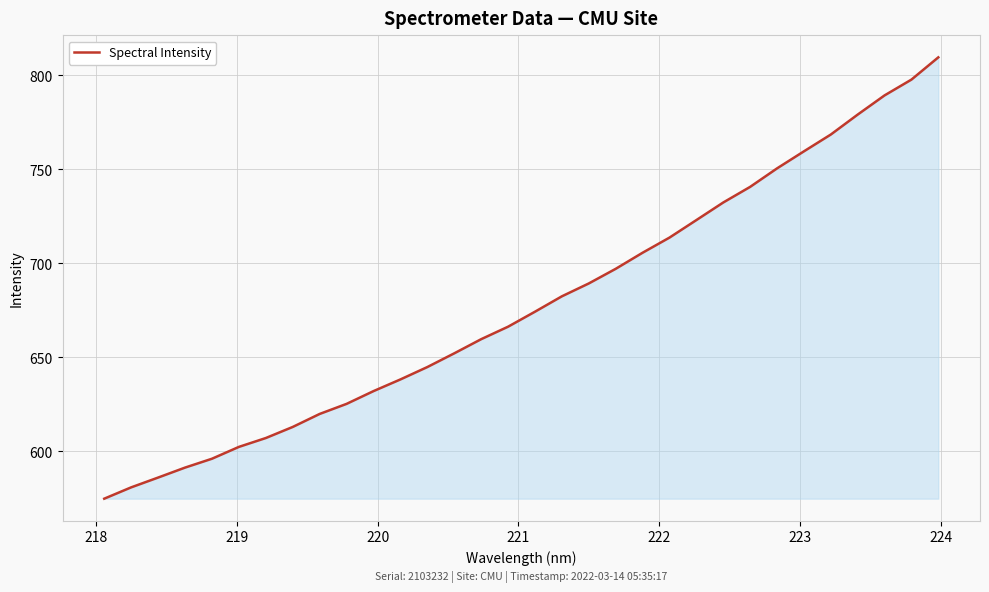

What is the greatest value displayed?

809.5